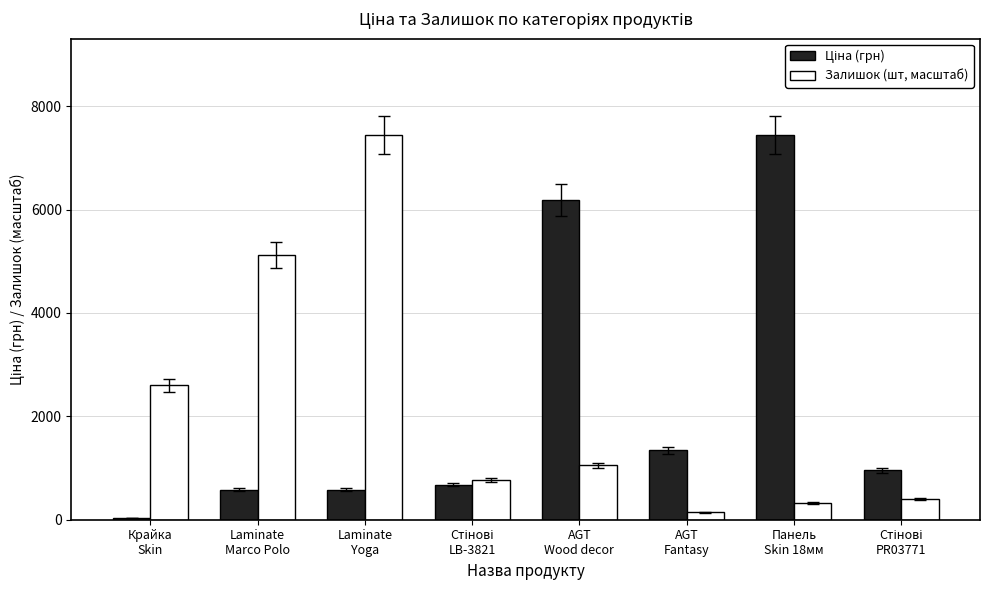

What is the difference between the second highest and second lowest values in the Залишок (шт, масштаб) series?

4801.8